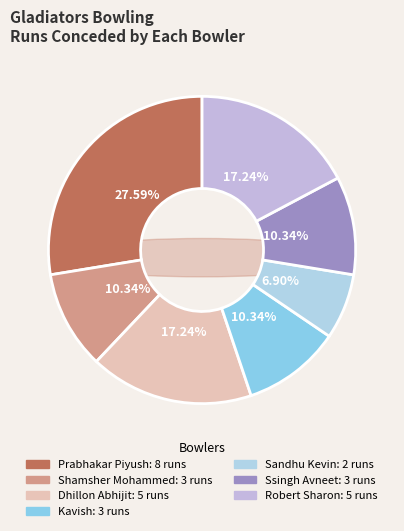

Count the number of slices in the pie.

7